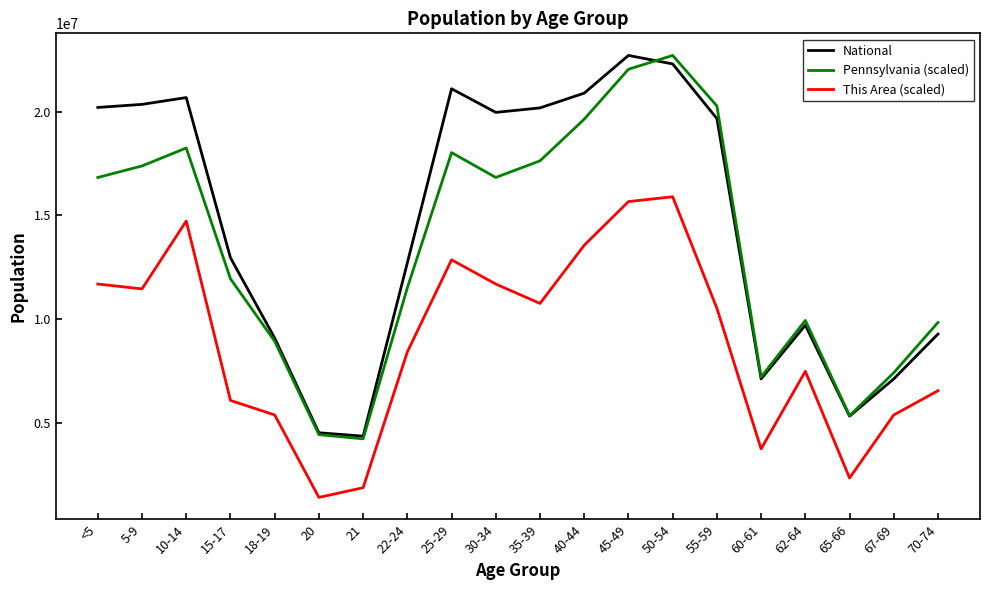

What is the difference between the highest and lowest values at 62-64?

2453160.7